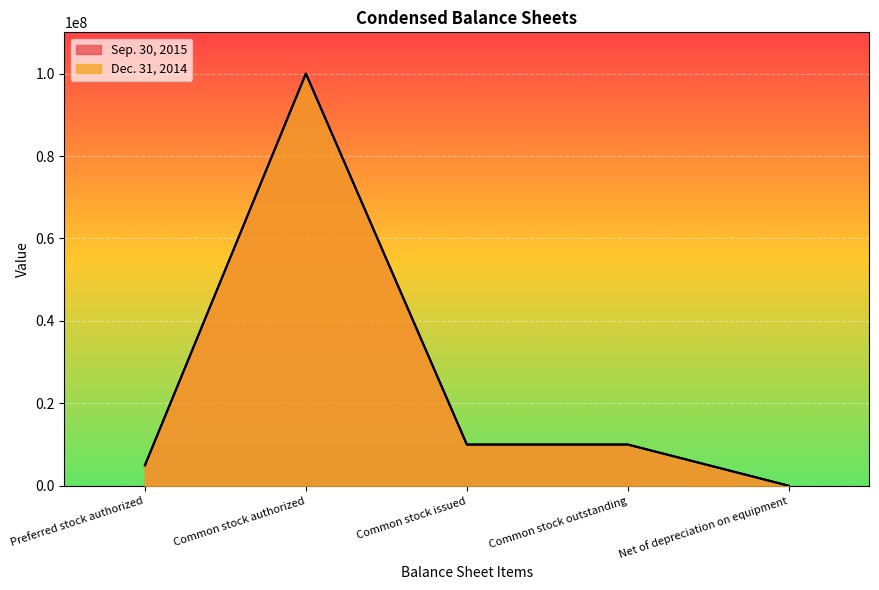

The Dec. 31, 2014 series shows 24465 at Net of depreciation on equipment. True or false?

True